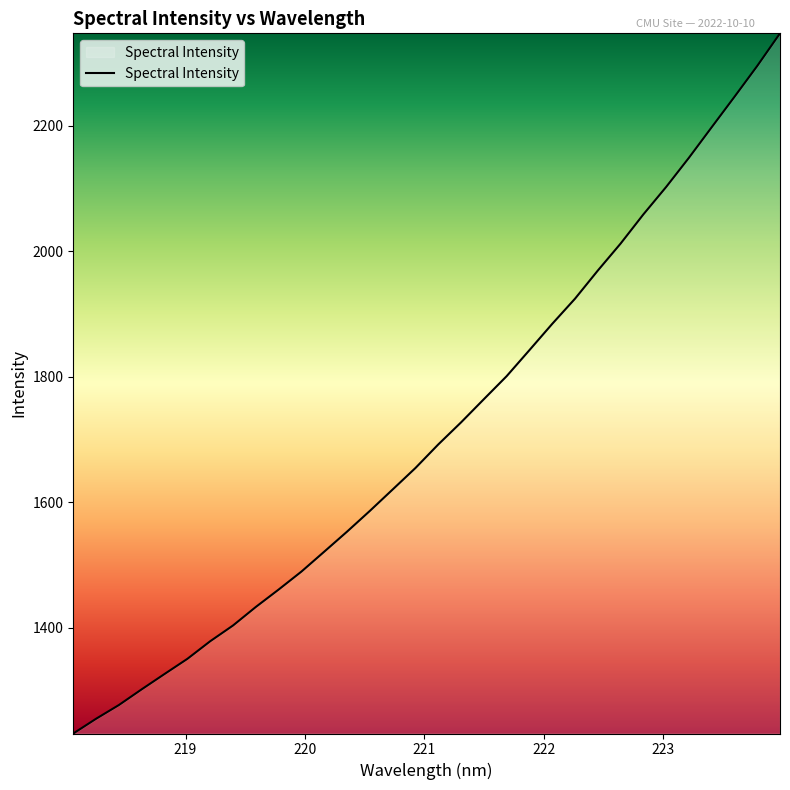

What is the minimum value shown in the chart?

1231.6